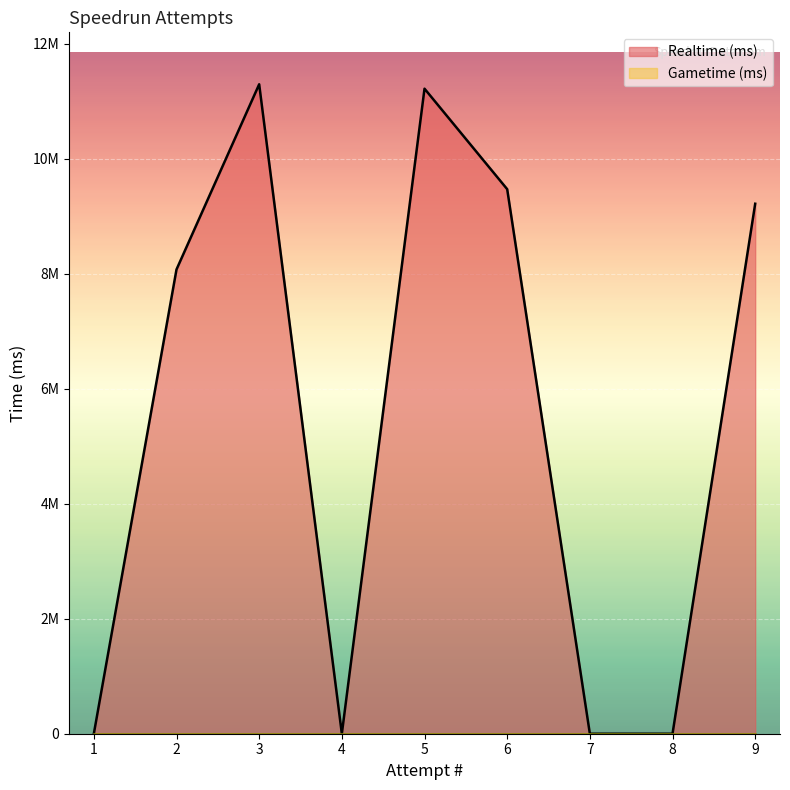

Reading left to right, what are all the values shown in this chart?

Realtime (ms): 9=9215221	8=0	7=0	6=9468231	5=11215608	4=0	3=11292109	2=8072175	1=0
Gametime (ms): 9=0	8=0	7=0	6=0	5=0	4=0	3=0	2=0	1=0